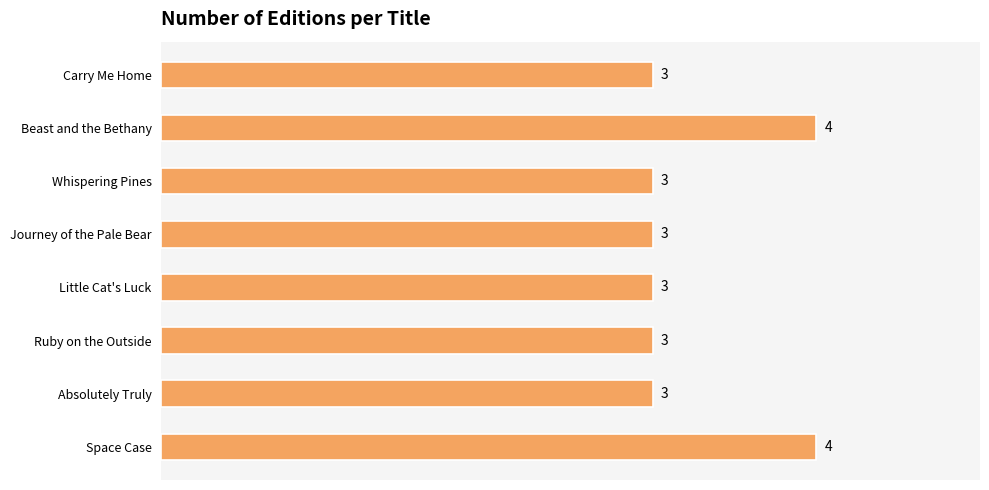

What is the minimum value shown in the chart?

3